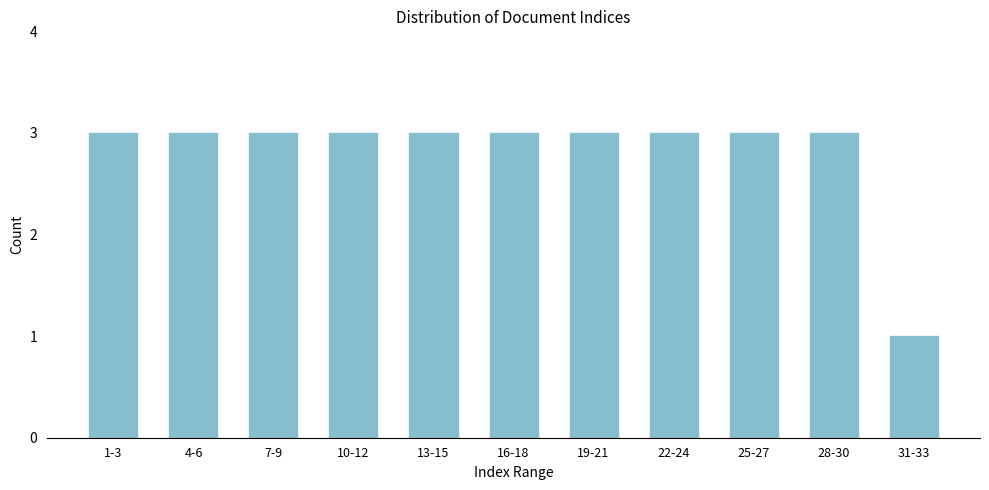

Reading left to right, transcribe all the data shown in this chart.

3	3	3	3	3	3	3	3	3	3	1